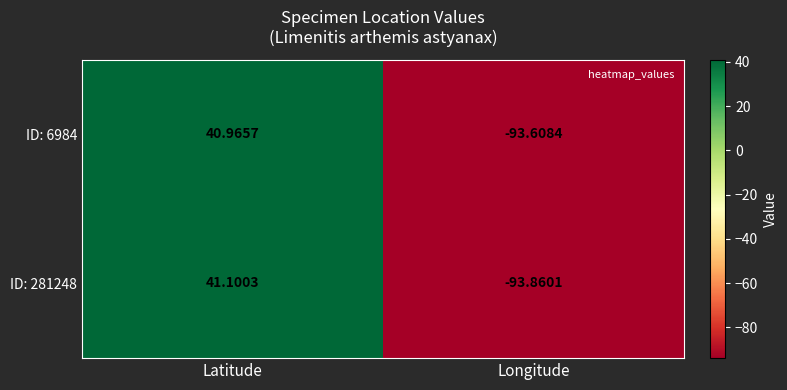

Count the number of data series in this chart.

2